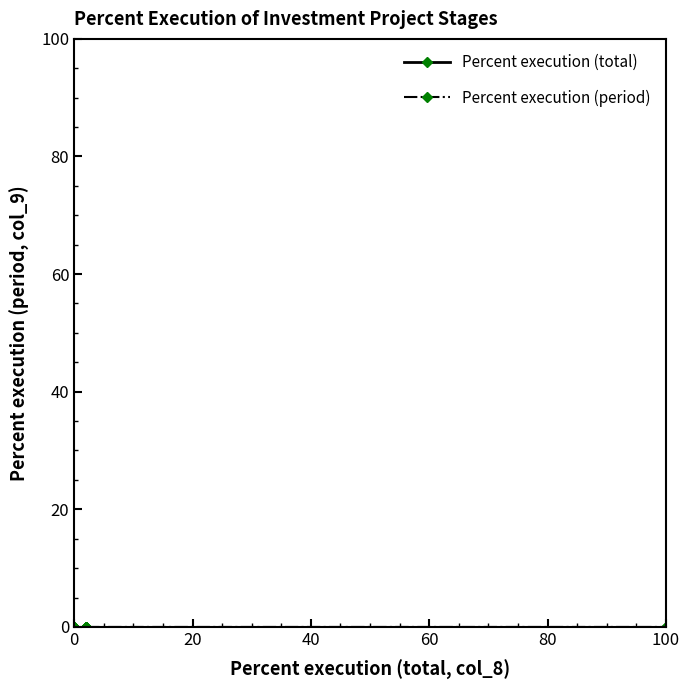

True or false: Percent execution (period) has more than 2 points higher than both neighbors.

False